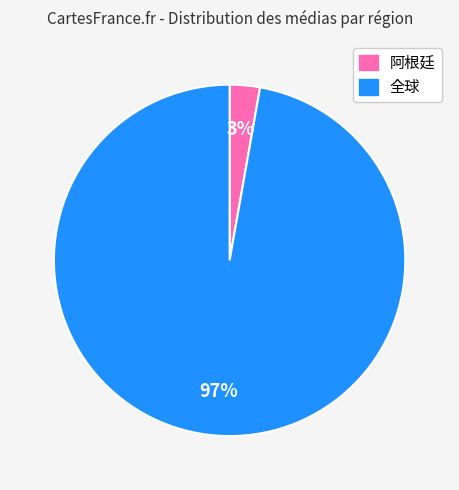

Is there a majority slice in this chart?

Yes